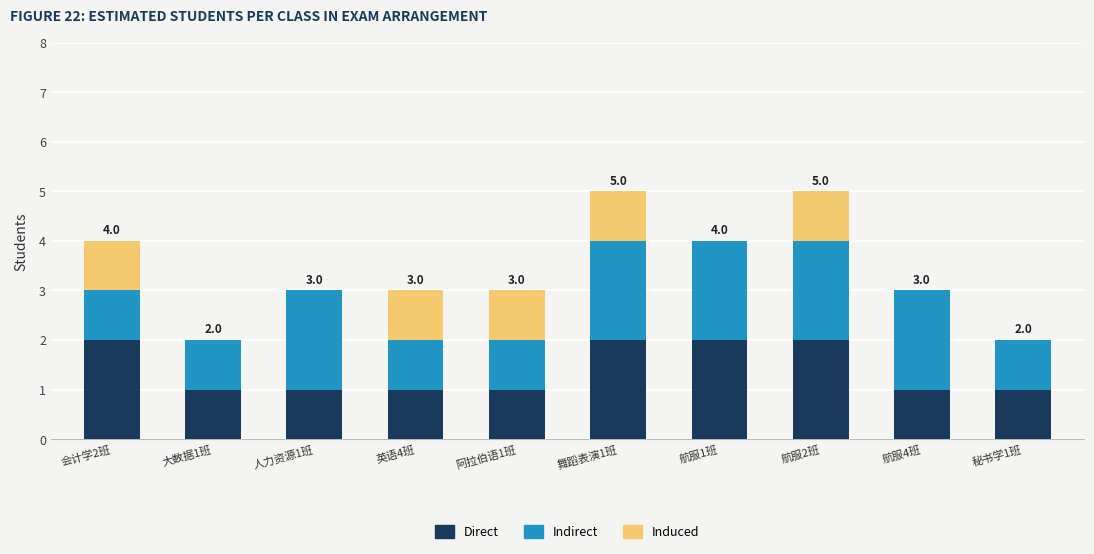

The value of Direct at 航服2班 is 2. True or false?

True